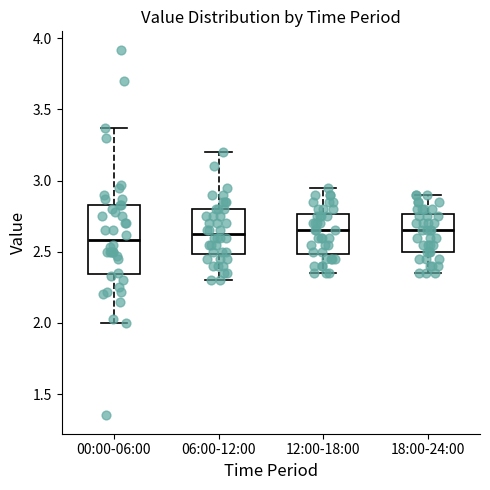

Reading left to right, read every box against the y-axis: the position of its median line, the range the box covers, and the ends of its whiskers. The values are not printed on the chart, so give them approximately, as read against the axis.

00:00-06:00: median 2.60, box 2.35 to 2.85, whiskers 2.00 to 3.35
06:00-12:00: median 2.65, box 2.50 to 2.80, whiskers 2.30 to 3.20
12:00-18:00: median 2.65, box 2.50 to 2.75, whiskers 2.35 to 2.95
18:00-24:00: median 2.65, box 2.50 to 2.75, whiskers 2.35 to 2.90